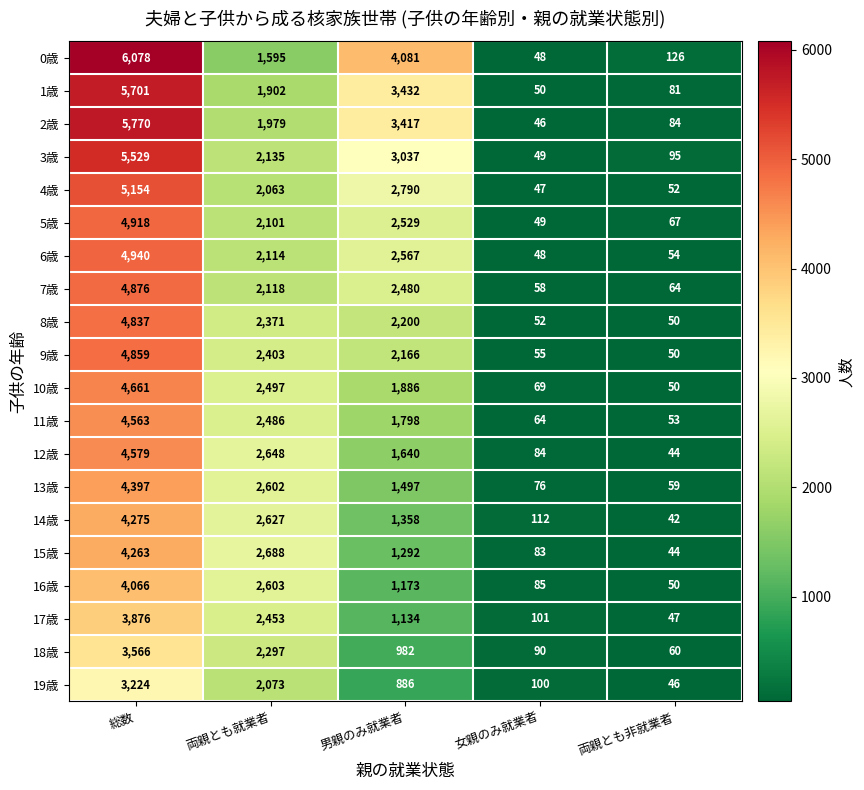

At which label is 18歳 closest to 1813?

両親とも就業者